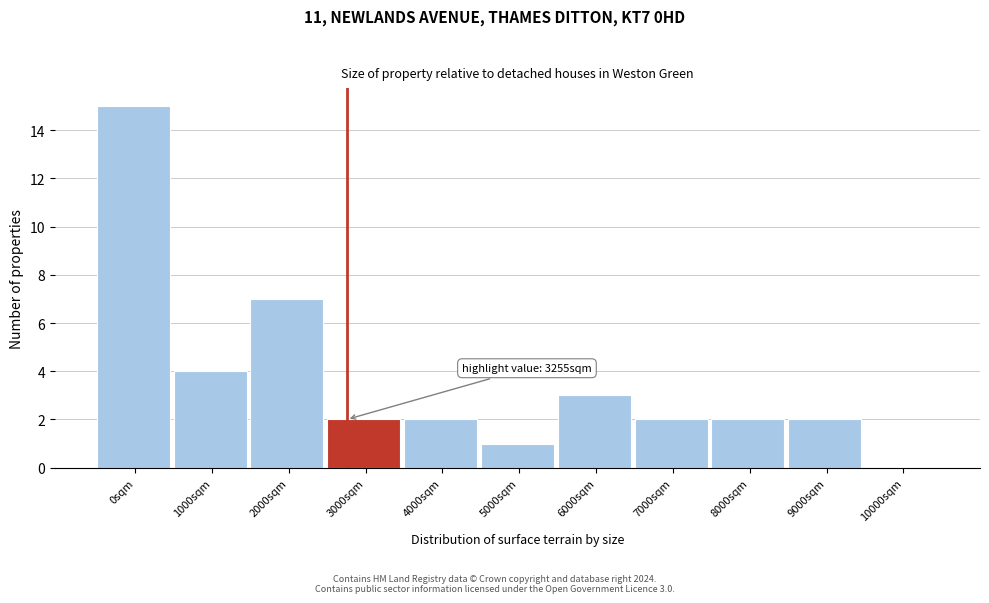

Reading right to left, list all the values displayed in this chart.

10000sqm=0	9000sqm=2	8000sqm=2	7000sqm=2	6000sqm=3	5000sqm=1	4000sqm=2	3000sqm=2	2000sqm=7	1000sqm=4	0sqm=15